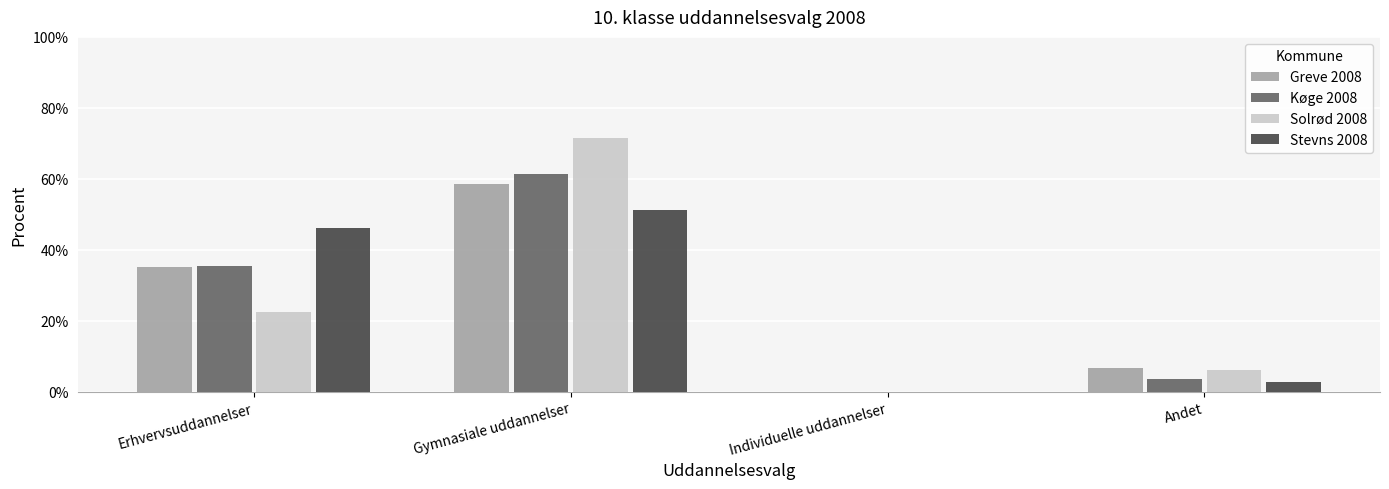

Which category has the highest value in the Solrød 2008 series?

Gymnasiale uddannelser